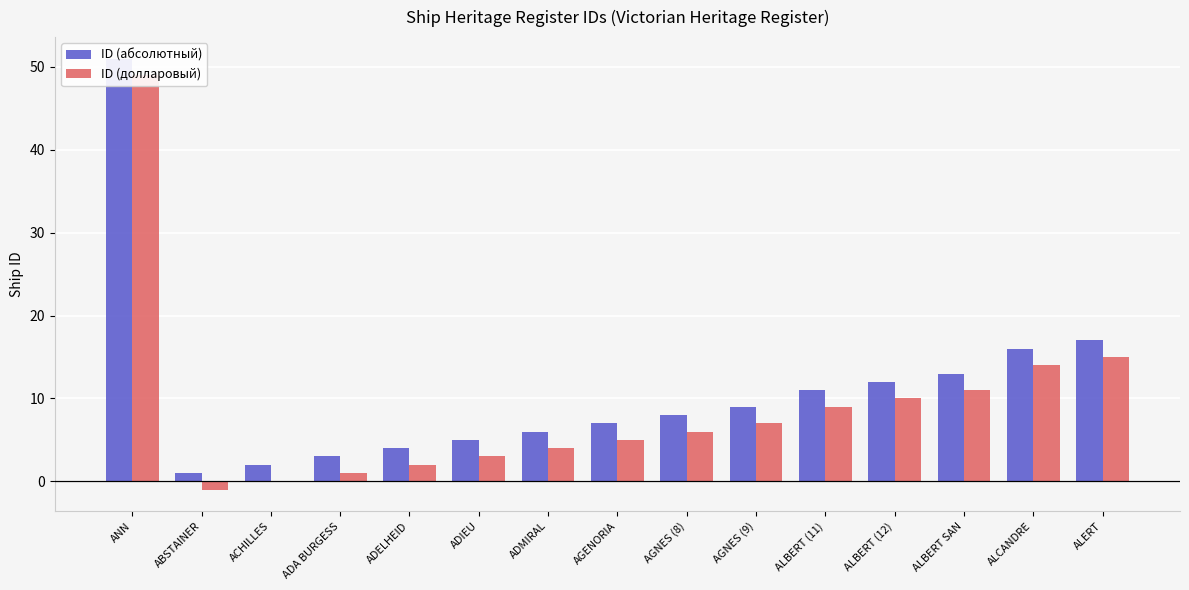

Reading right to left, transcribe all the data shown in this chart.

ID (абсолютный): 17	16	13	12	11	9	8	7	6	5	4	3	2	1	51
ID (долларовый): 15	14	11	10	9	7	6	5	4	3	2	1	0	-1	49